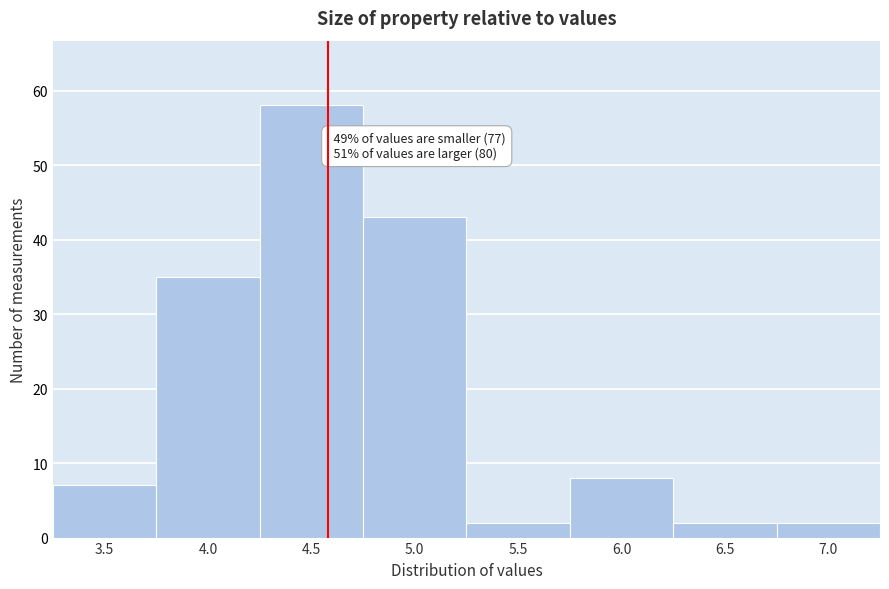

Reading right to left, list all the values displayed in this chart.

2	2	8	2	43	58	35	7